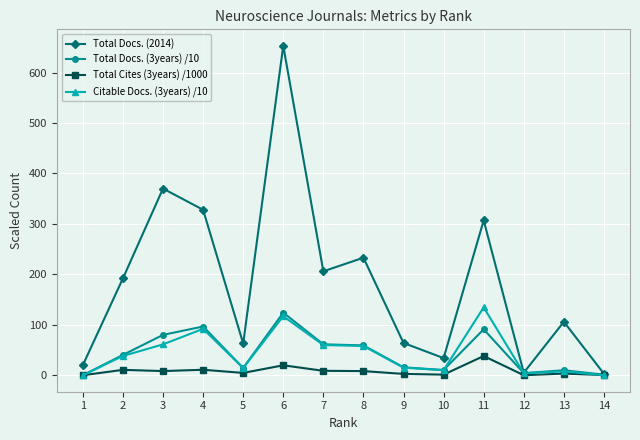

What is the difference between the maximum and minimum values in the Total Docs. (2014) series?

650.0